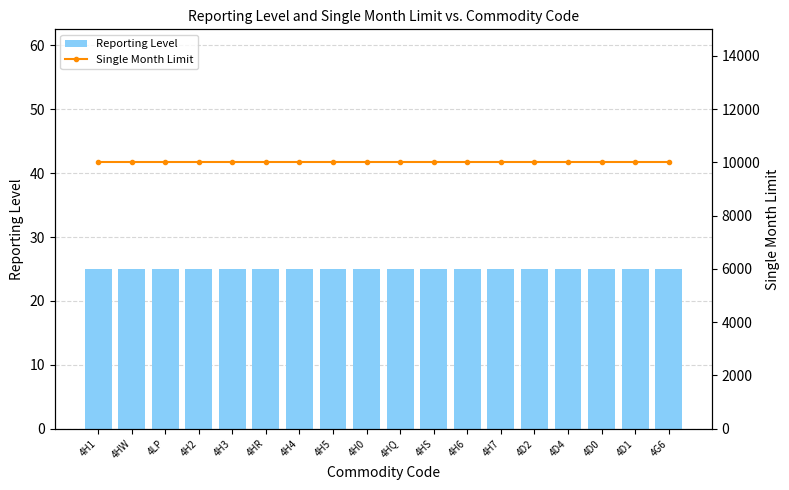

What is the lowest value of the Reporting Level series?

25